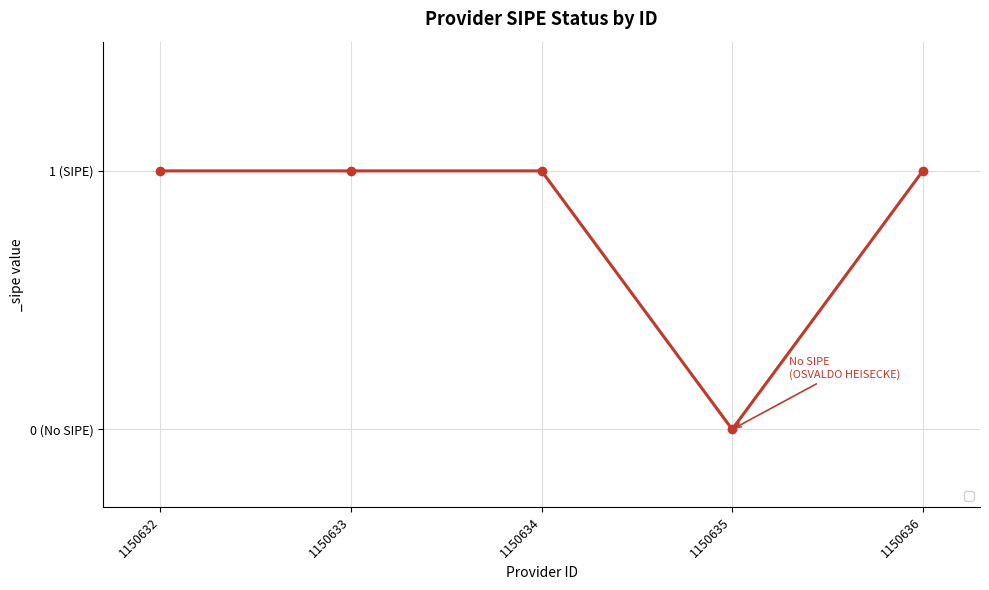

True or false: the data has more than 1 interior local peaks.

False